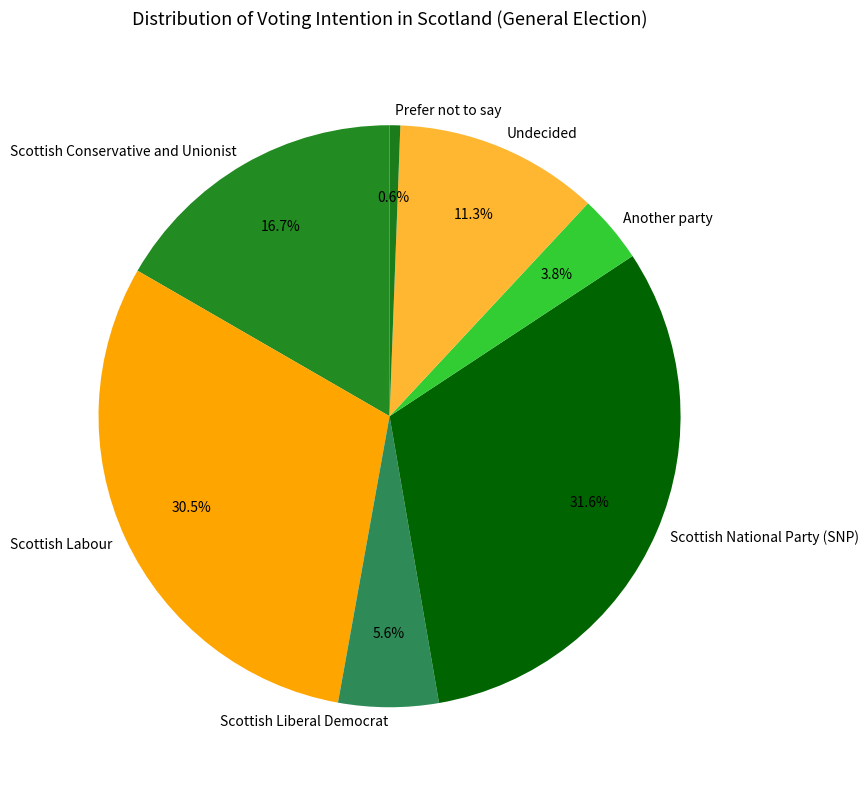

What is the largest slice in the pie chart?

Scottish National Party (SNP)